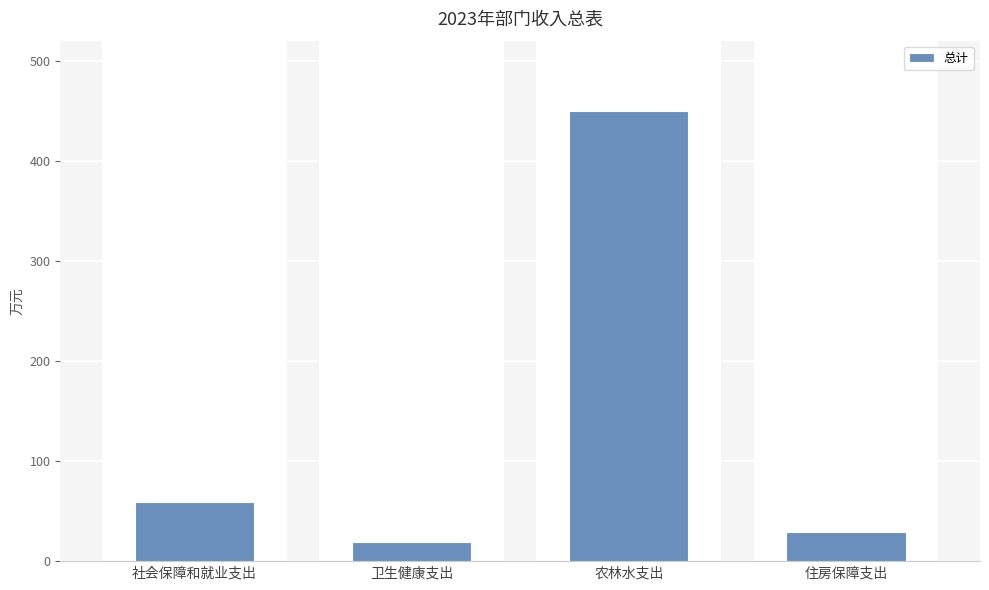

At which label does the data first exceed 58?

社会保障和就业支出